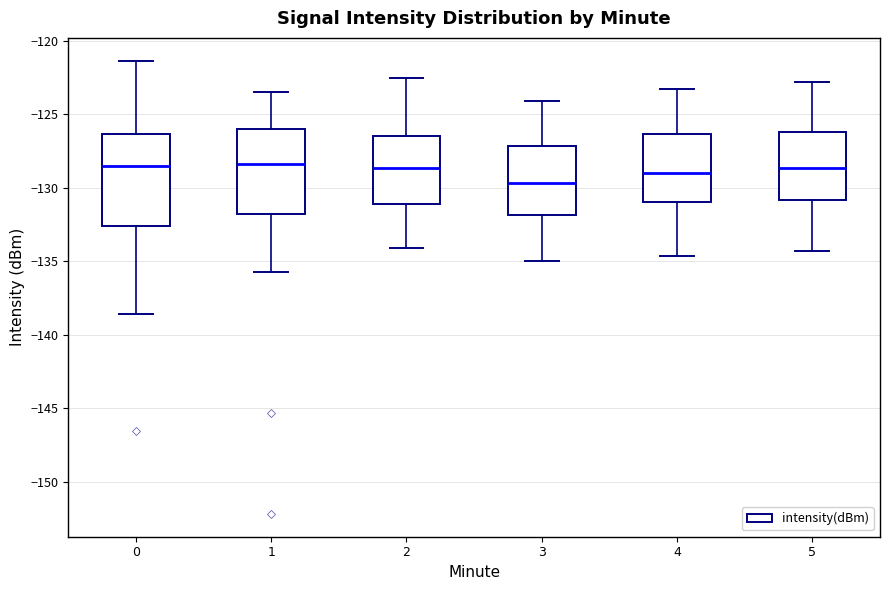

Reading left to right, read every box against the y-axis: the position of its median line, the range the box covers, and the ends of its whiskers. The values are not printed on the chart, so give them approximately, as read against the axis.

0: median -128.5, box -132.5 to -126.5, whiskers -138.5 to -121.5
1: median -128.5, box -132.0 to -126.0, whiskers -135.5 to -123.5
2: median -128.5, box -131.0 to -126.5, whiskers -134.0 to -122.5
3: median -129.5, box -132.0 to -127.0, whiskers -135.0 to -124.0
4: median -129.0, box -131.0 to -126.5, whiskers -134.5 to -123.5
5: median -128.5, box -131.0 to -126.0, whiskers -134.5 to -123.0